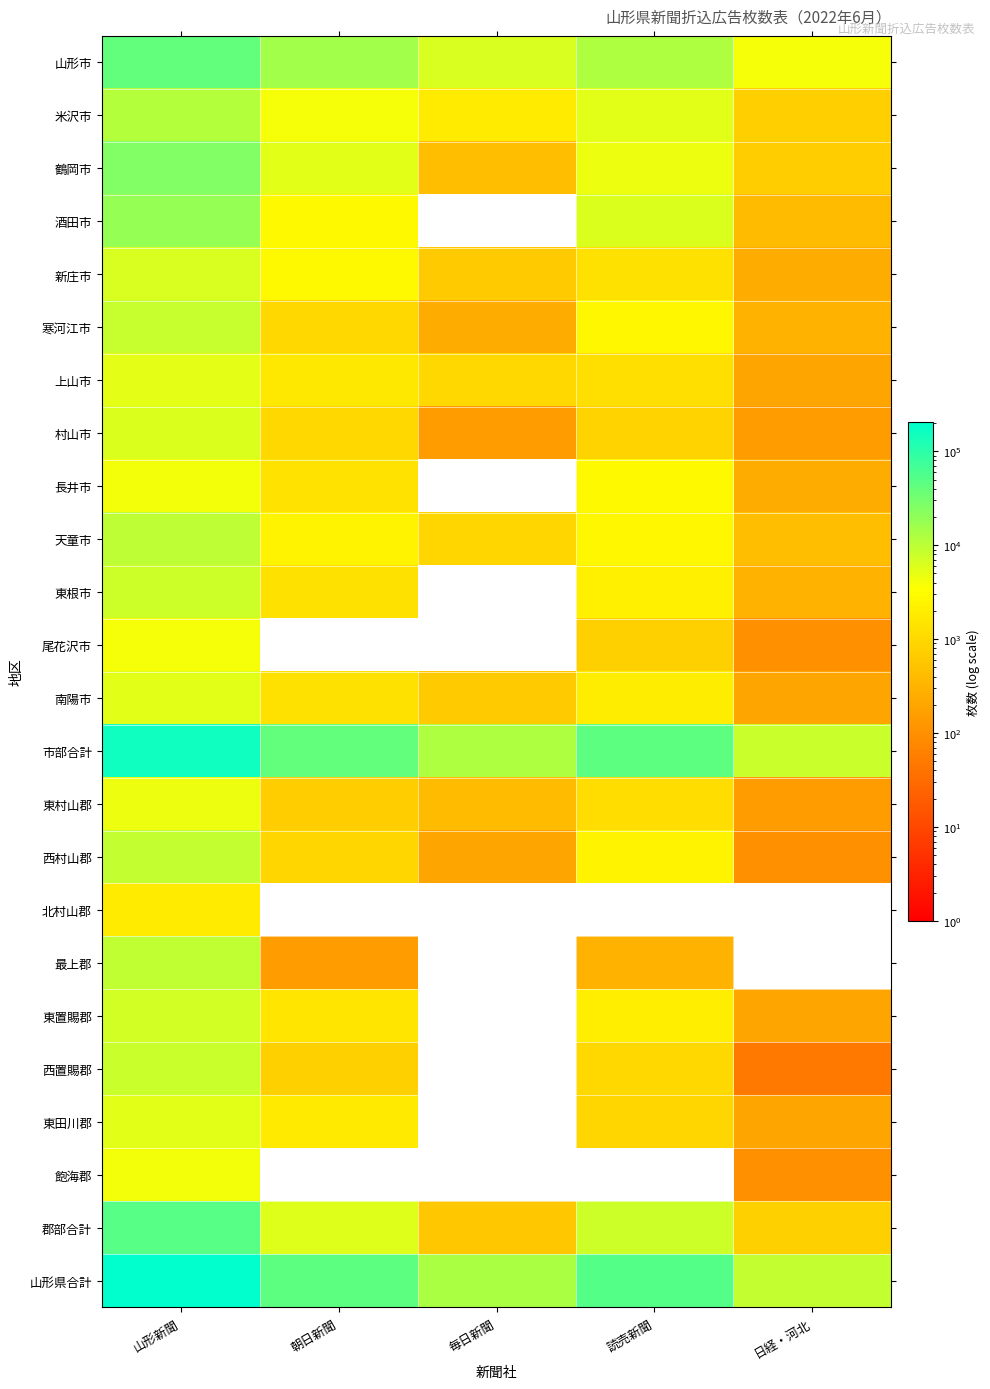

Reading left to right, list all the values displayed in this chart.

山形市: 山形新聞=41850	朝日新聞=15150	毎日新聞=6300	読売新聞=12550	日経・河北=3900
米沢市: 山形新聞=11300	朝日新聞=4000	毎日新聞=1850	読売新聞=5600	日経・河北=750
鶴岡市: 山形新聞=25050	朝日新聞=5500	毎日新聞=450	読売新聞=4500	日経・河北=700
酒田市: 山形新聞=18450	朝日新聞=2800	毎日新聞=0	読売新聞=6150	日経・河北=400
新庄市: 山形新聞=6300	朝日新聞=2900	毎日新聞=650	読売新聞=1300	日経・河北=250
寒河江市: 山形新聞=8500	朝日新聞=1000	毎日新聞=250	読売新聞=2750	日経・河北=300
上山市: 山形新聞=5400	朝日新聞=1700	毎日新聞=1000	読売新聞=1250	日経・河北=200
村山市: 山形新聞=6000	朝日新聞=1000	毎日新聞=150	読売新聞=850	日経・河北=150
長井市: 山形新聞=4200	朝日新聞=1400	毎日新聞=0	読売新聞=2850	日経・河北=250
天童市: 山形新聞=9750	朝日新聞=2350	毎日新聞=950	読売新聞=2700	日経・河北=450
東根市: 山形新聞=7900	朝日新聞=1350	毎日新聞=0	読売新聞=2100	日経・河北=300
尾花沢市: 山形新聞=4000	朝日新聞=0	毎日新聞=0	読売新聞=800	日経・河北=100
南陽市: 山形新聞=5600	朝日新聞=1350	毎日新聞=650	読売新聞=1900	日経・河北=200
市部合計: 山形新聞=154300	朝日新聞=40500	毎日新聞=12250	読売新聞=45300	日経・河北=7950
東村山郡: 山形新聞=4500	朝日新聞=700	毎日新聞=400	読売新聞=1200	日経・河北=150
西村山郡: 山形新聞=8850	朝日新聞=950	毎日新聞=200	読売新聞=2300	日経・河北=100
北村山郡: 山形新聞=1850	朝日新聞=0	毎日新聞=0	読売新聞=0	日経・河北=0
最上郡: 山形新聞=9500	朝日新聞=150	毎日新聞=0	読売新聞=300	日経・河北=0
東置賜郡: 山形新聞=7000	朝日新聞=1500	毎日新聞=0	読売新聞=2050	日経・河北=200
西置賜郡: 山形新聞=8250	朝日新聞=800	毎日新聞=0	読売新聞=1000	日経・河北=50
東田川郡: 山形新聞=5500	朝日新聞=1750	毎日新聞=0	読売新聞=950	日経・河北=200
飽海郡: 山形新聞=4100	朝日新聞=0	毎日新聞=0	読売新聞=0	日経・河北=100
郡部合計: 山形新聞=49550	朝日新聞=5850	毎日新聞=600	読売新聞=7800	日経・河北=800
山形県合計: 山形新聞=203850	朝日新聞=46350	毎日新聞=12850	読売新聞=53100	日経・河北=8750